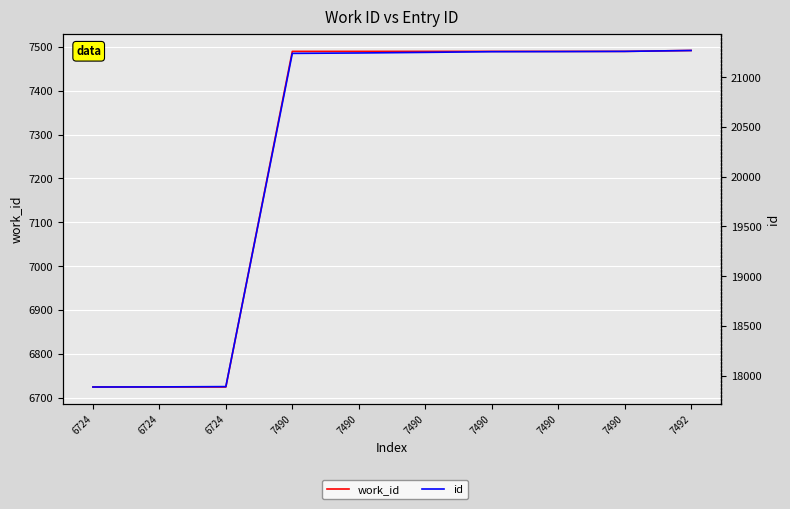

Is this an area chart (filled region under the line)?

No